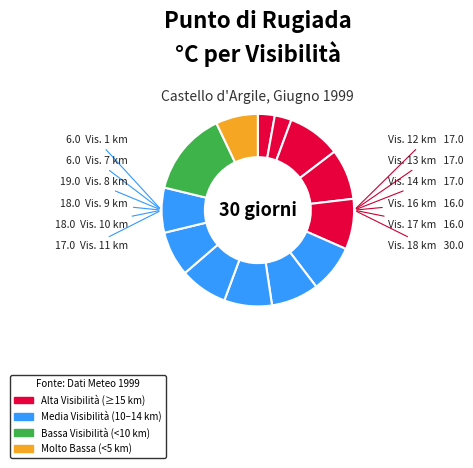

Rank the categories by value from highest to lowest.

18, 8, 9, 10, 11, 12, 13, 14, 16, 17, 19, 1, 7